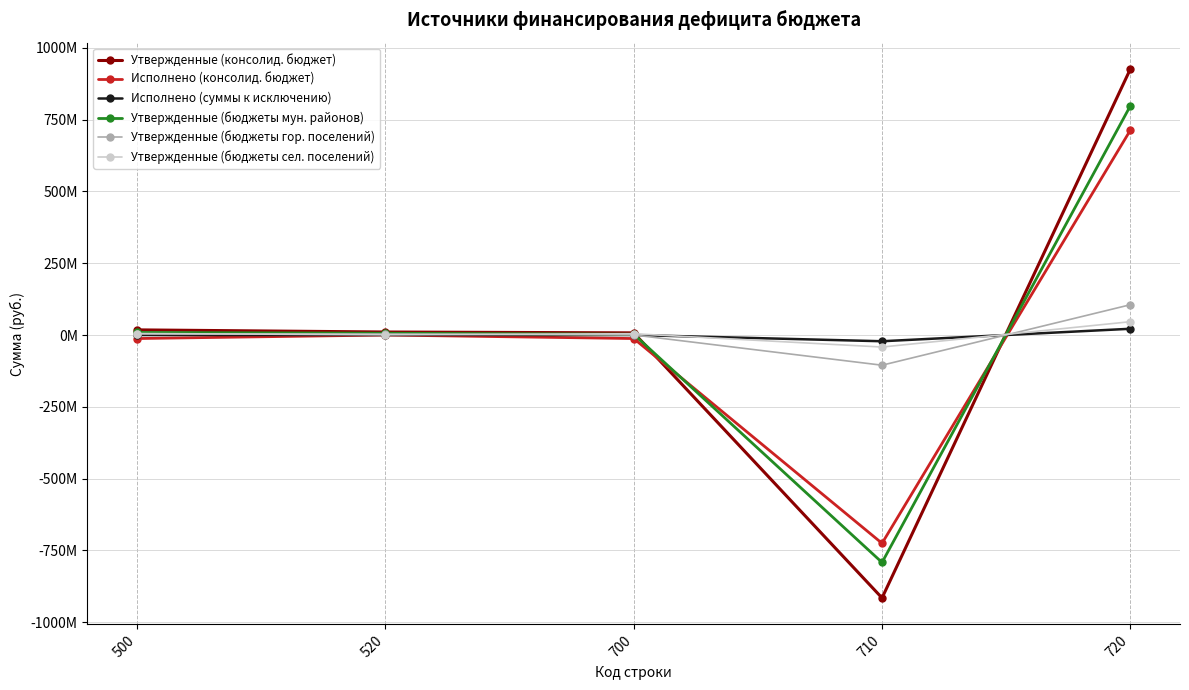

True or false: Утвержденные (бюджеты сел. поселений) has a value of 1428245.4 at 500.

False